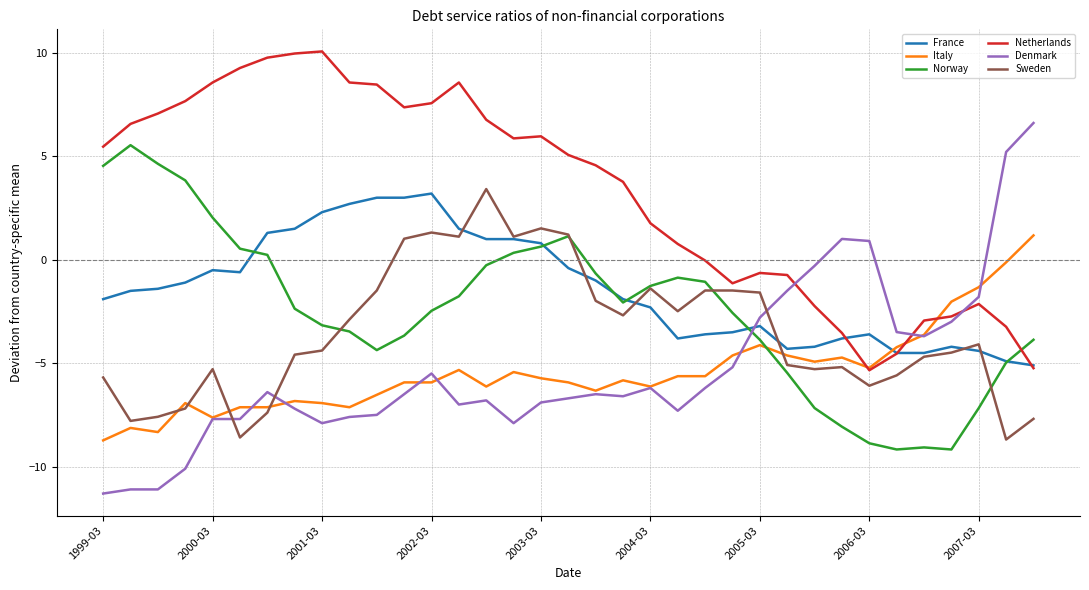

Which series has the widest spread of values?

Denmark